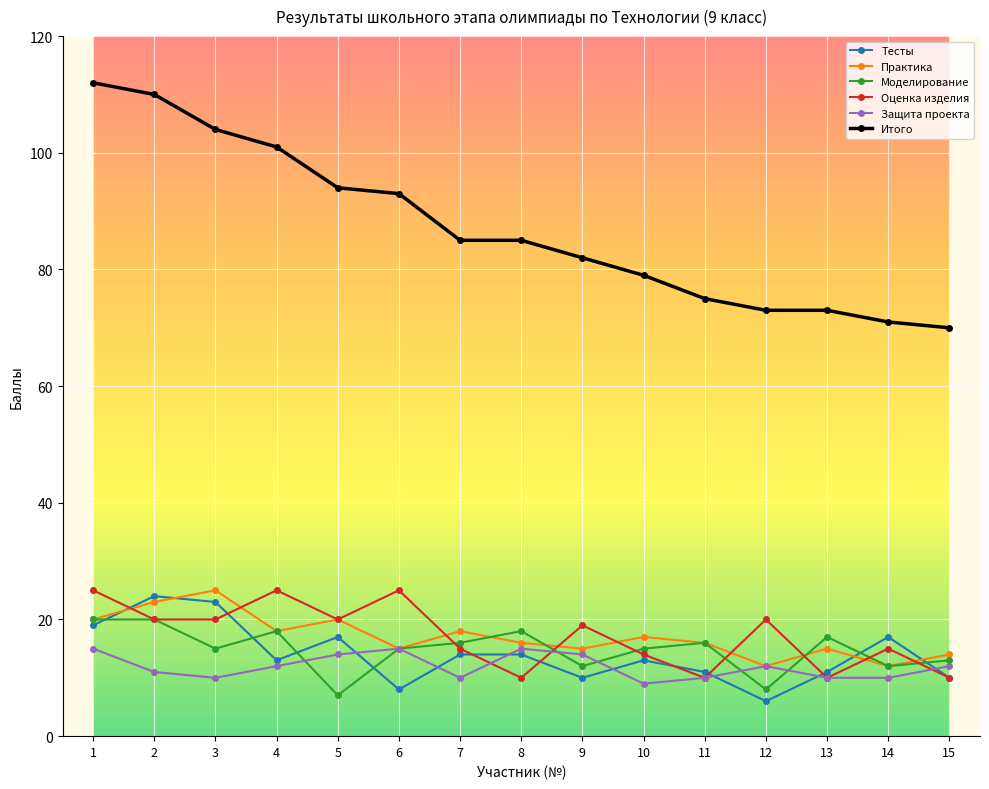

Which series has the largest range (max minus min)?

Итого